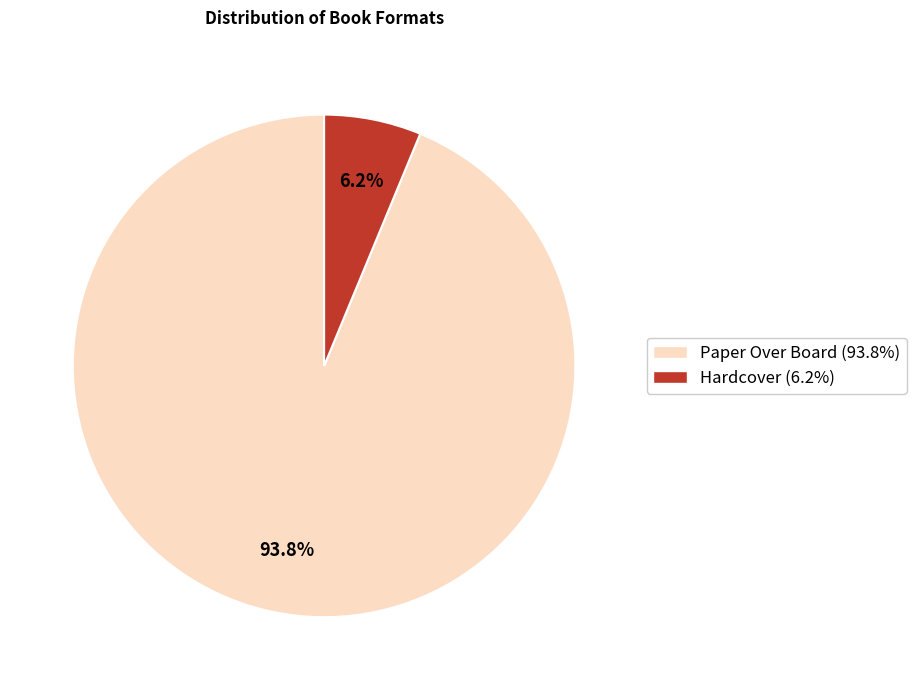

Combined, do Paper Over Board and Hardcover account for over 50%?

Yes